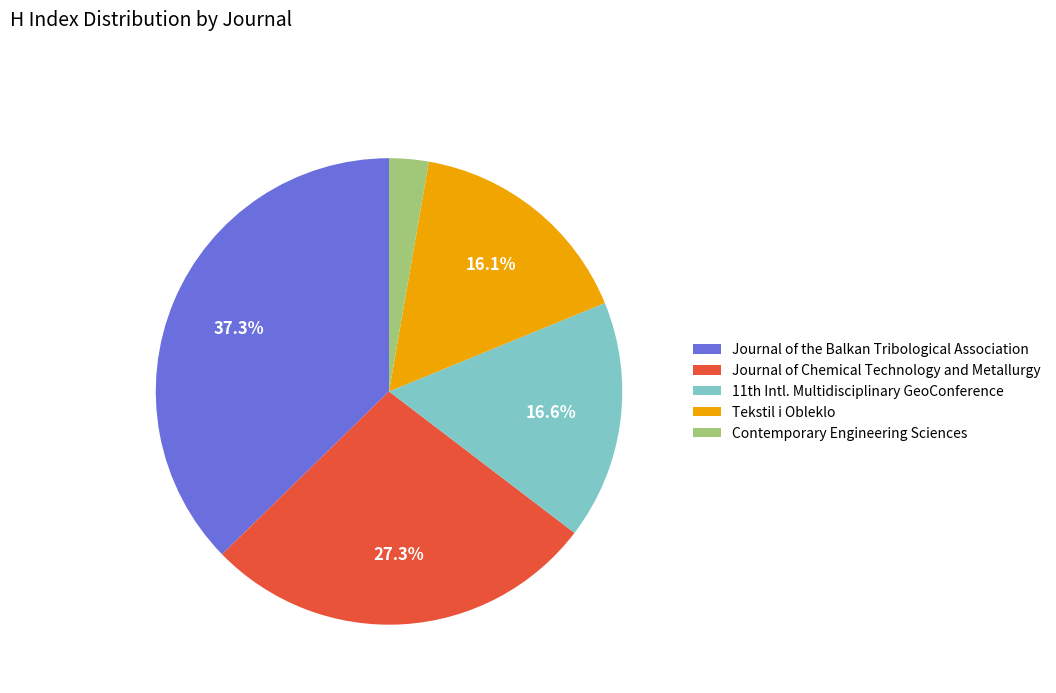

Does any single category account for the majority?

No